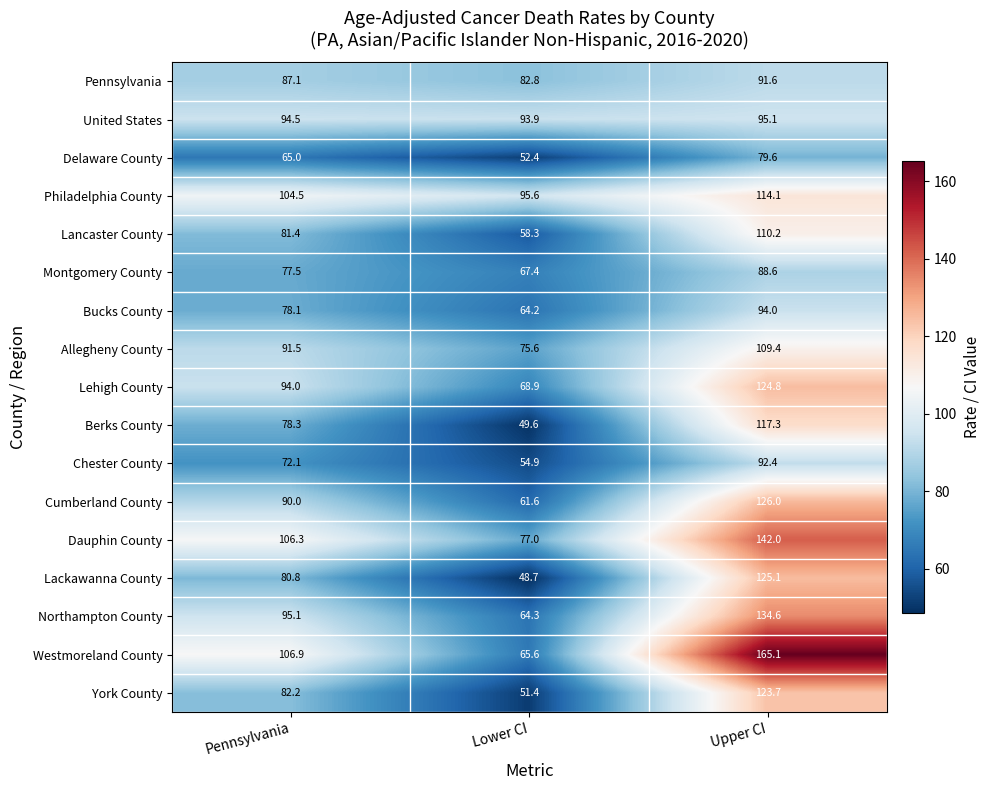

At which category does the chart reach its minimum across all series?

Lower CI